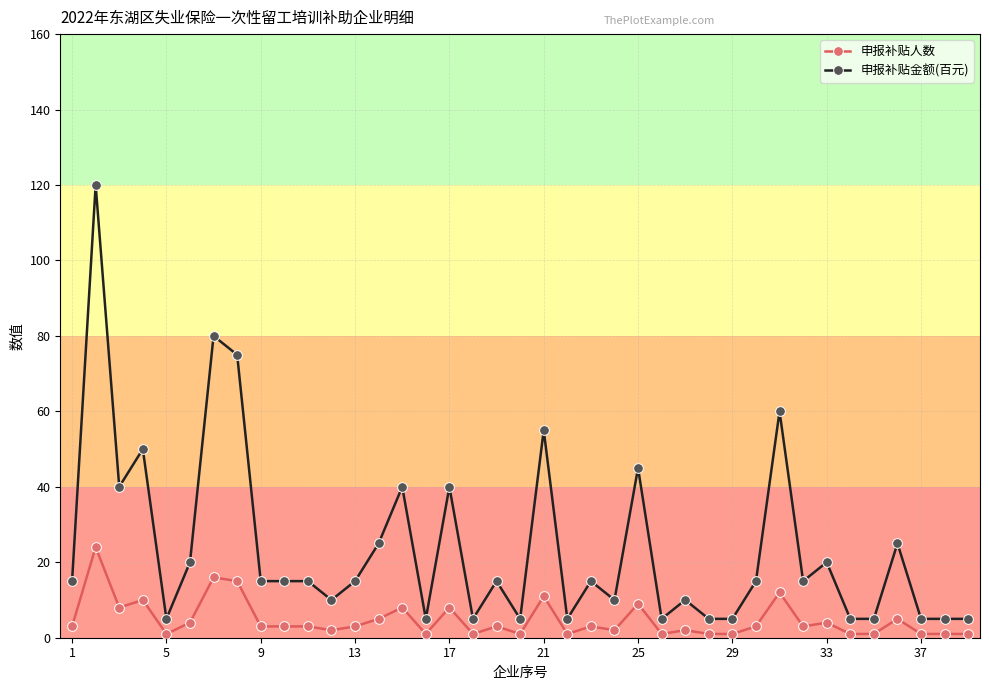

Count the number of data series in this chart.

2